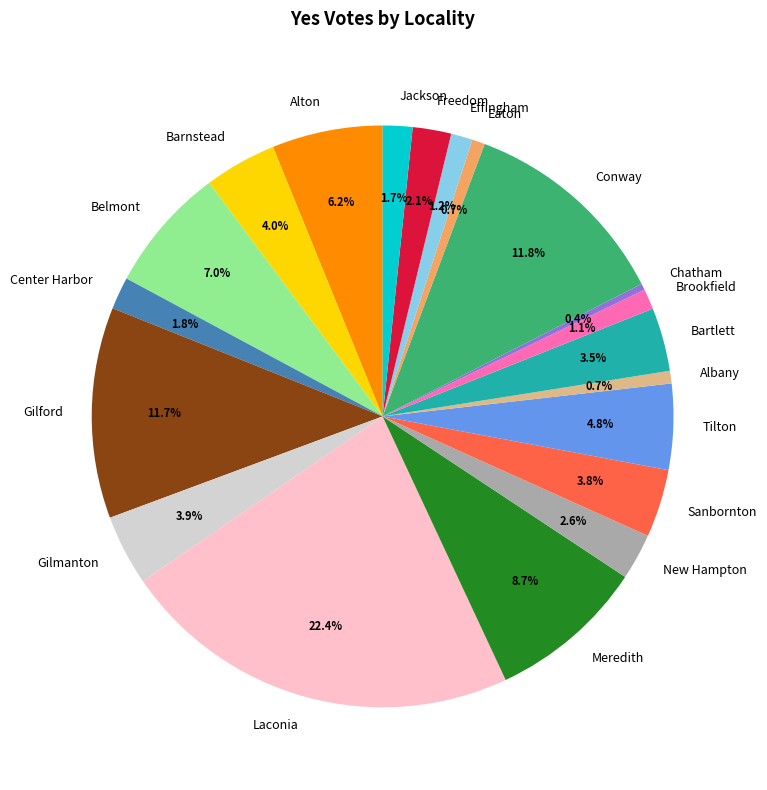

Approximately how many times larger is the value at Brookfield compared to Freedom?

0.5